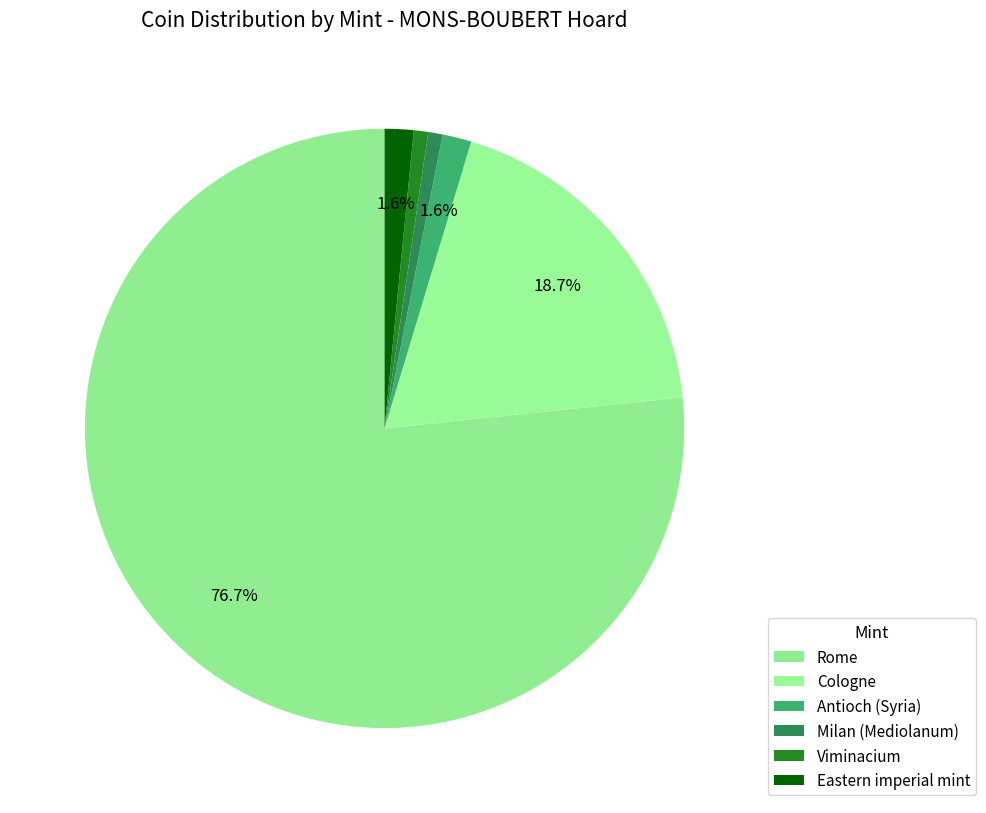

Count the number of slices in the pie.

6